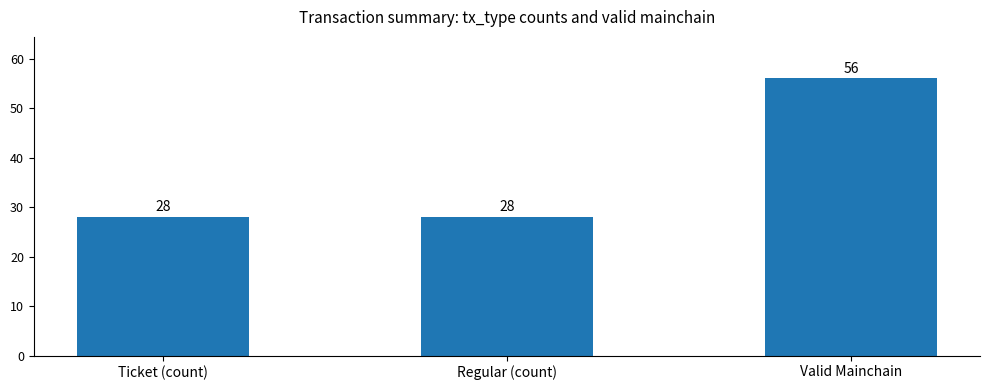

What value does the data have at Regular (count), to the nearest 10?

30